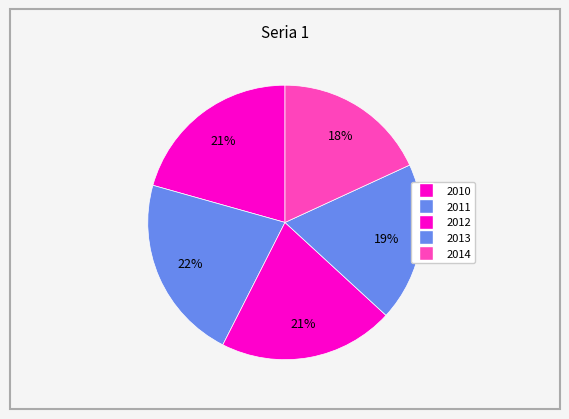

How many segments does this pie chart have?

5